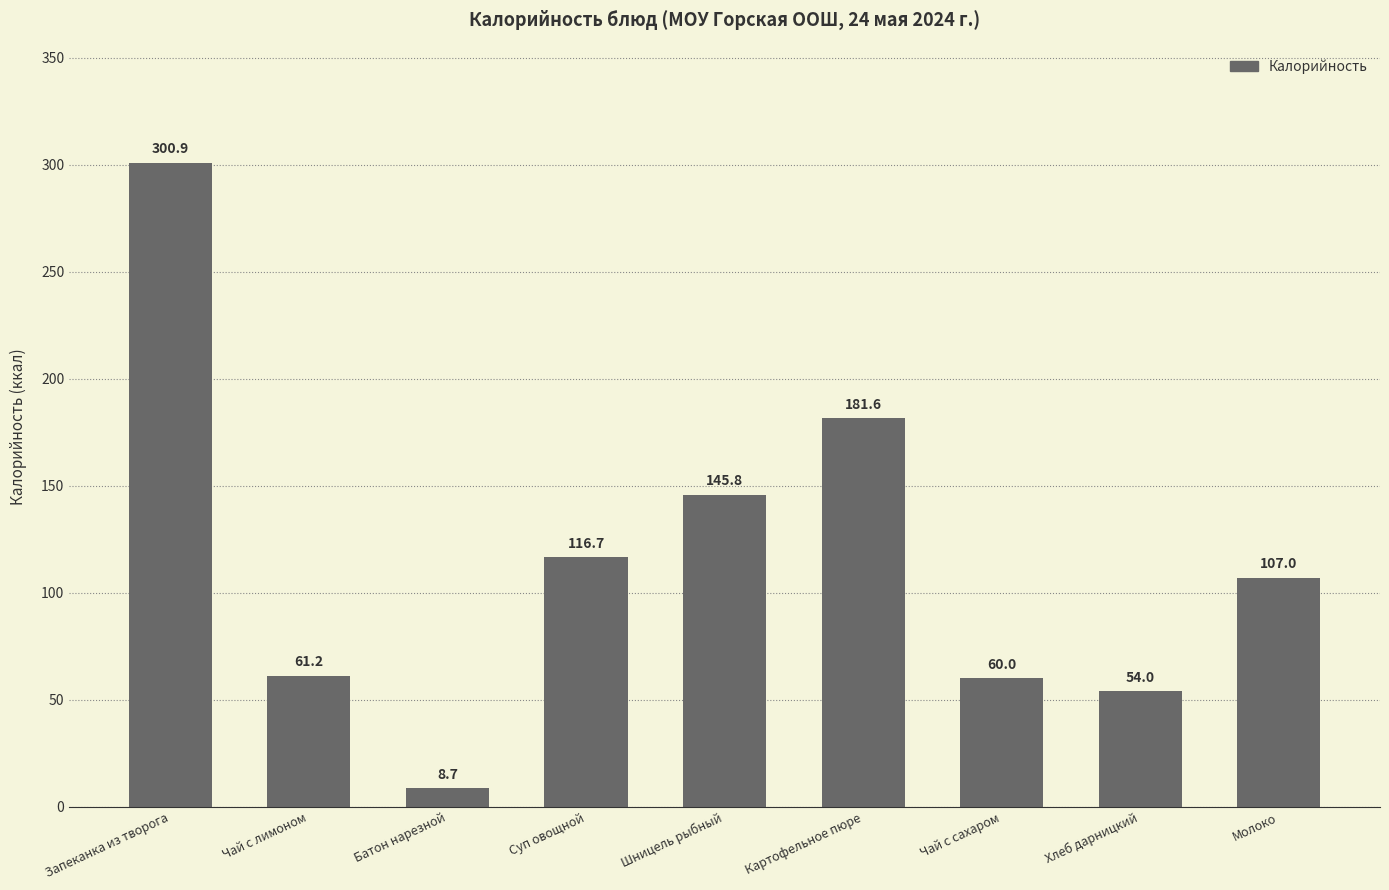

What is the change in value from Чай с лимоном to Картофельное пюре?

+120.4